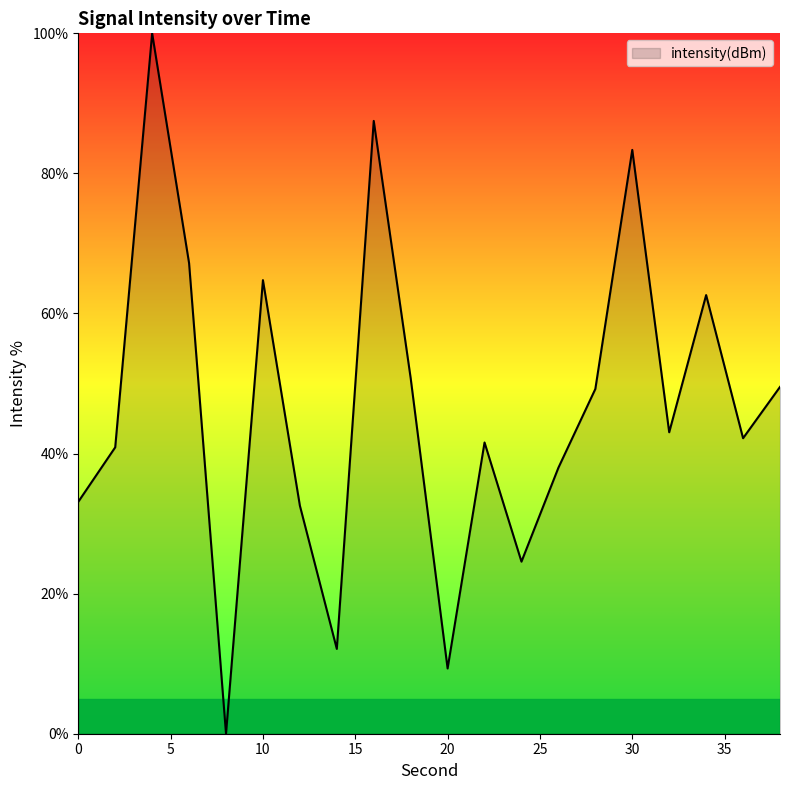

What is the maximum value shown in the chart?

100.0